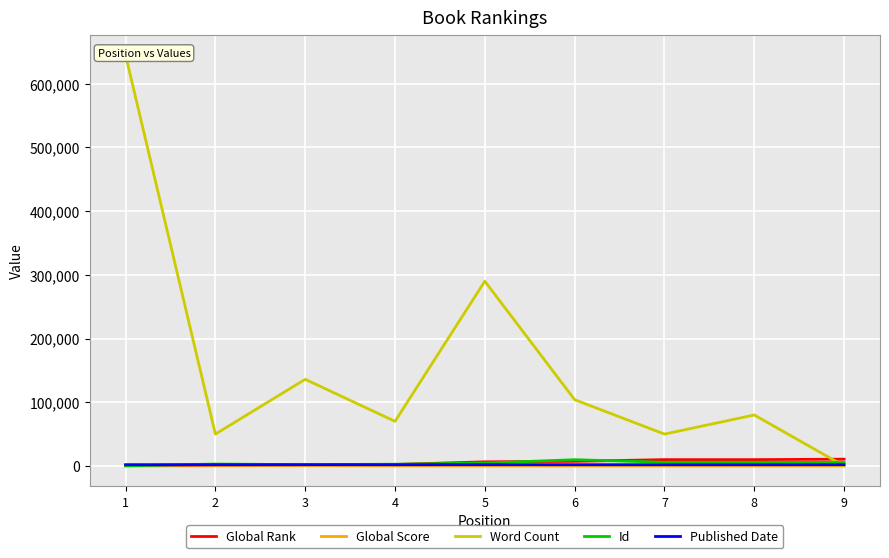

What is the difference between the Word Count values at 8 and 5?

210000